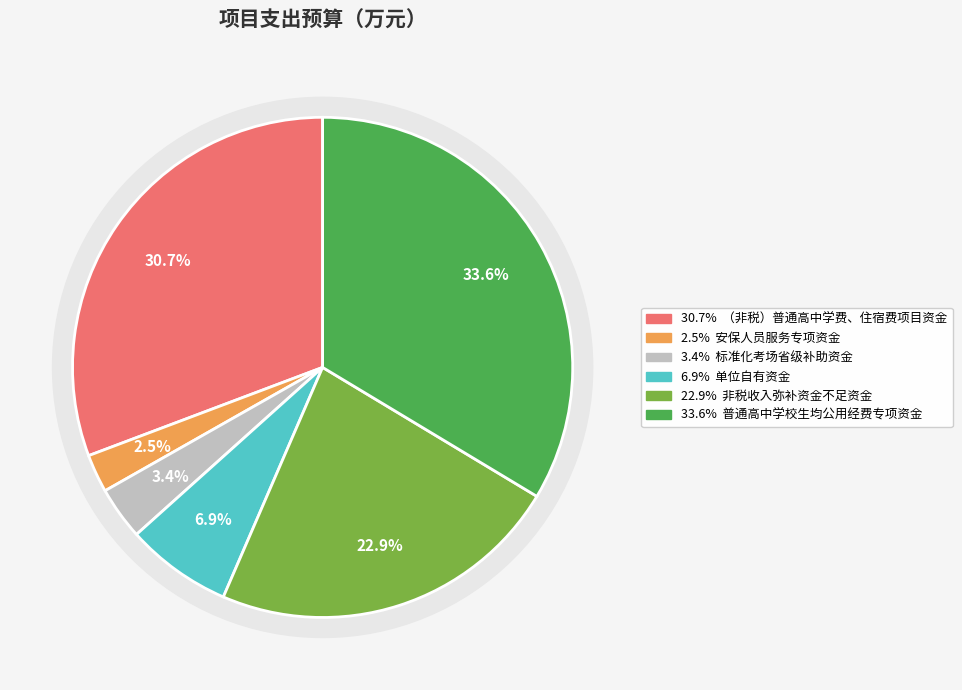

Does 单位自有资金 account for over 50% of the chart?

No